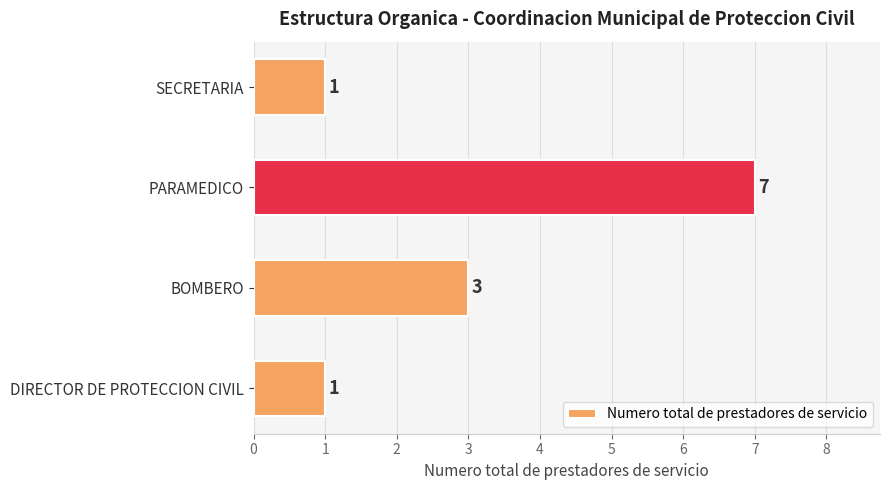

How many values are between 1 and 7?

4